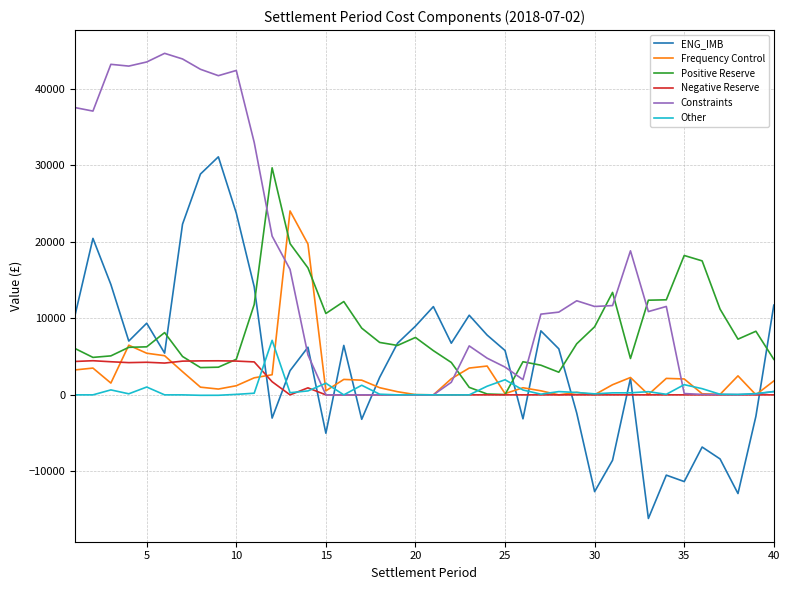

After their last crossing, which series has the higher values: Negative Reserve or ENG_IMB?

ENG_IMB